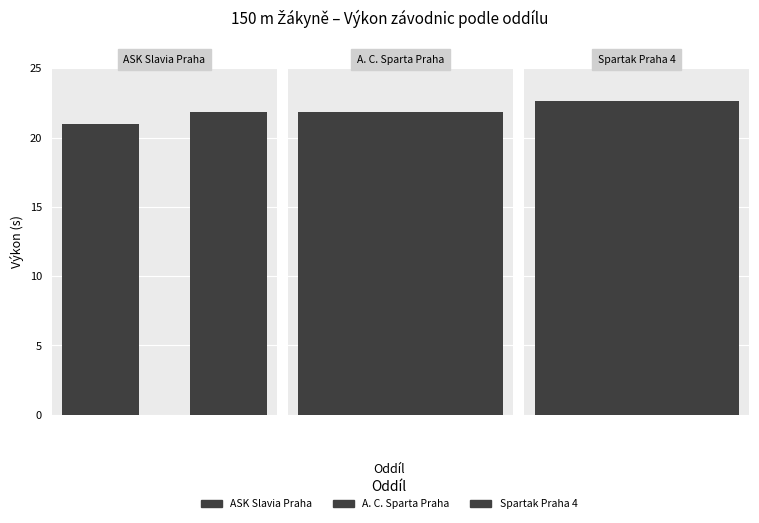

Count the values in the range 21 to 22.

2